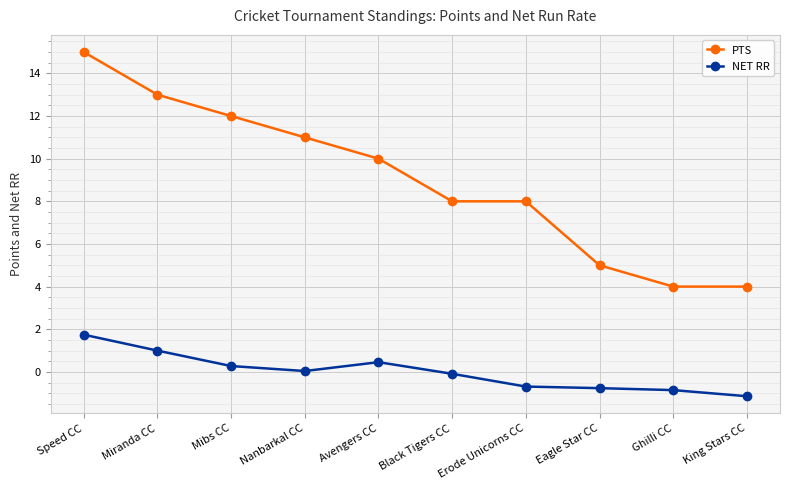

Rank the series at Avengers CC from highest to lowest value.

PTS, NET RR